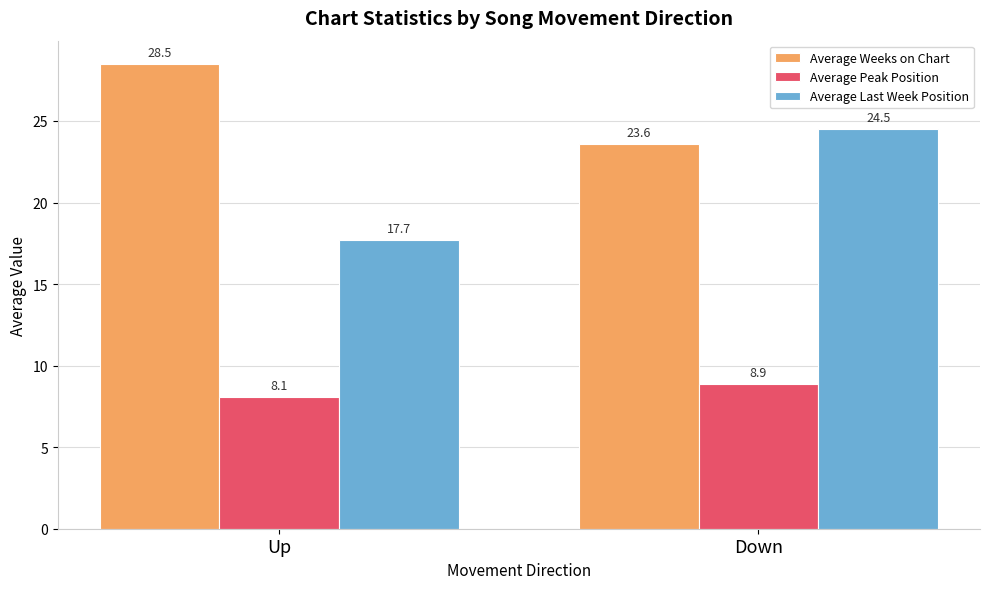

At how many categories does at least one series exceed 27?

1